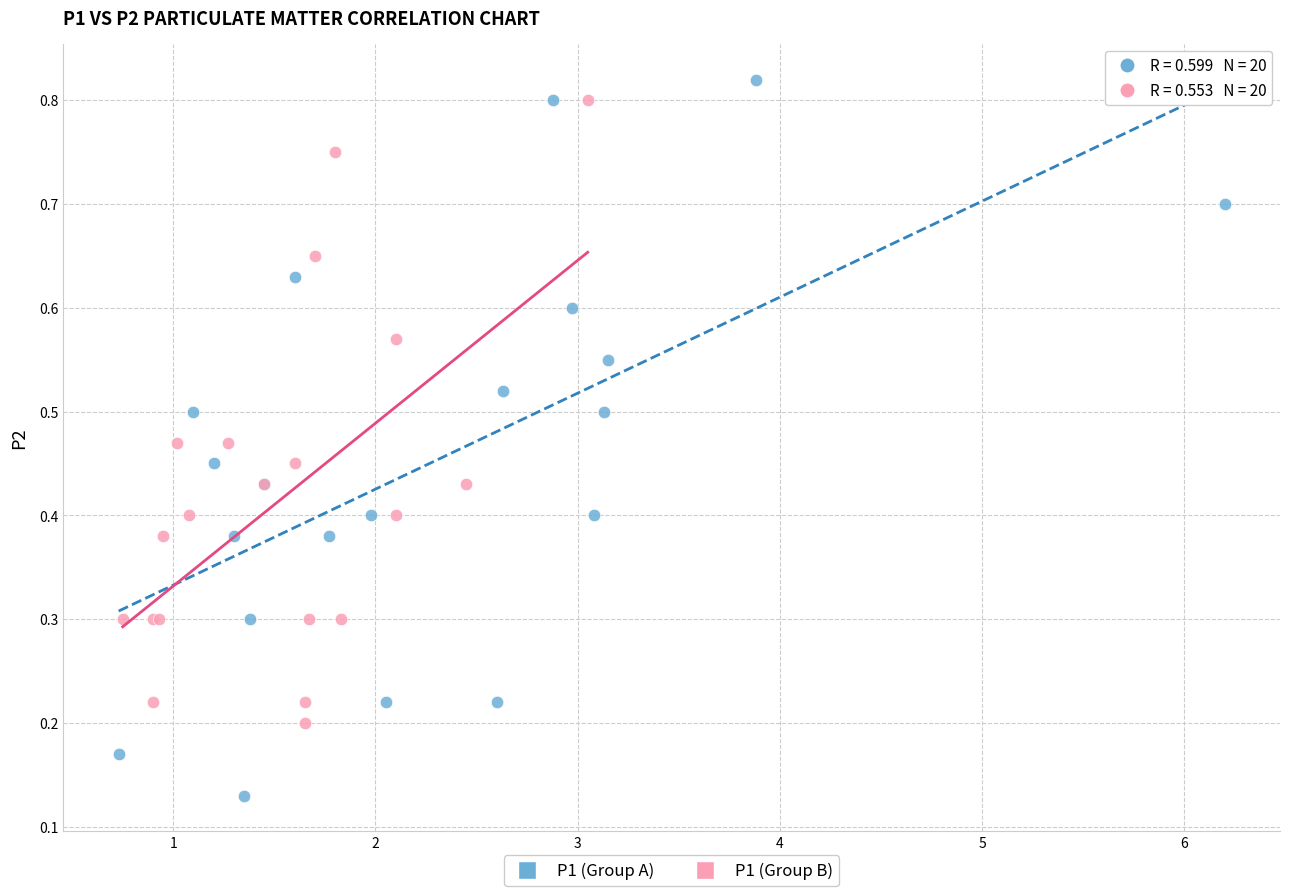

Which series contains the highest Y value?

P1 (Group A)